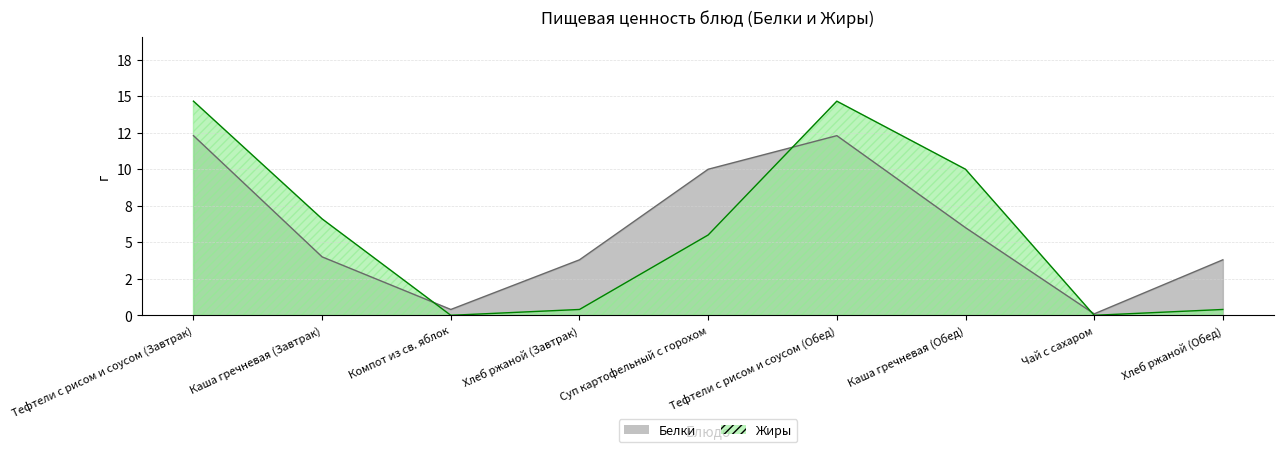

How many interior local peaks does the Жиры series have?

1